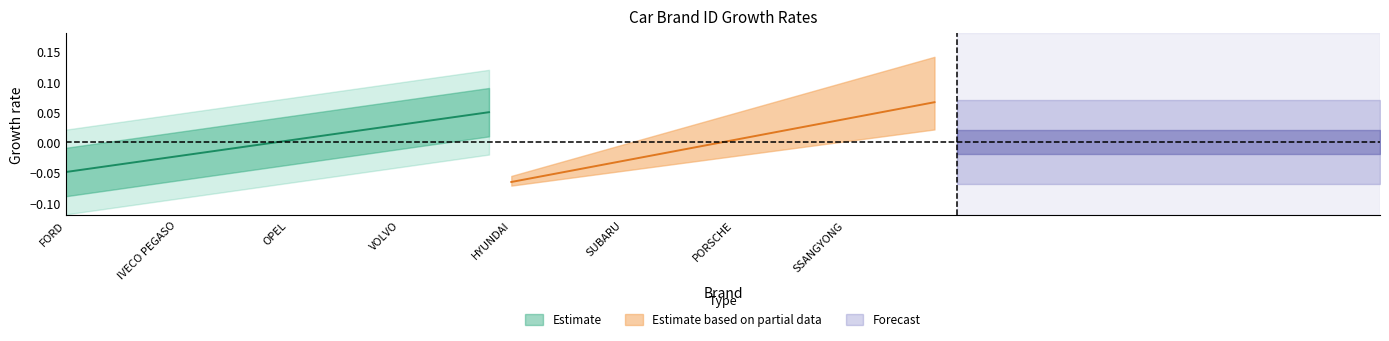

How many lines are shown in the chart?

2